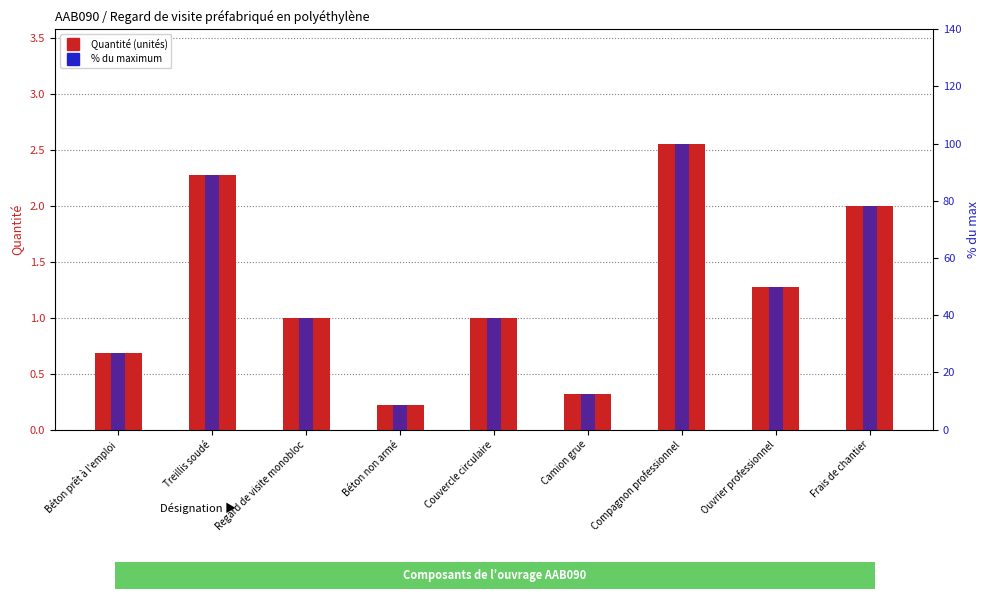

Reading right to left, what are all the values shown in this chart?

Quantité: Frais de chantier=2.0	Ouvrier professionnel=1.3	Compagnon professionnel=2.6	Camion grue=0.3	Couvercle circulaire=1.0	Béton non armé=0.2	Regard de visite monobloc=1.0	Treillis soudé=2.3	Béton prêt à l'emploi=0.7
% of max: Frais de chantier=78.3	Ouvrier professionnel=50.0	Compagnon professionnel=100.0	Camion grue=12.6	Couvercle circulaire=39.2	Béton non armé=8.8	Regard de visite monobloc=39.2	Treillis soudé=88.9	Béton prêt à l'emploi=26.7